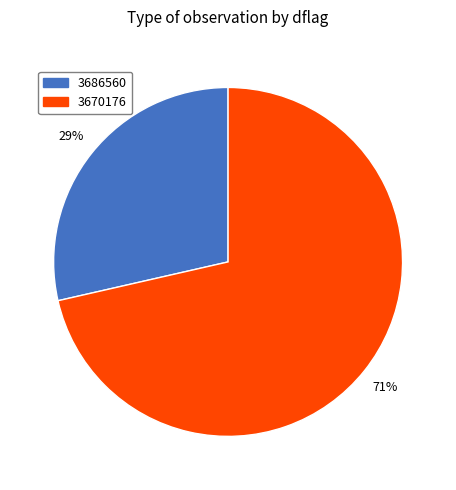

To the nearest percent, what percentage of the pie is 3670176?

71%